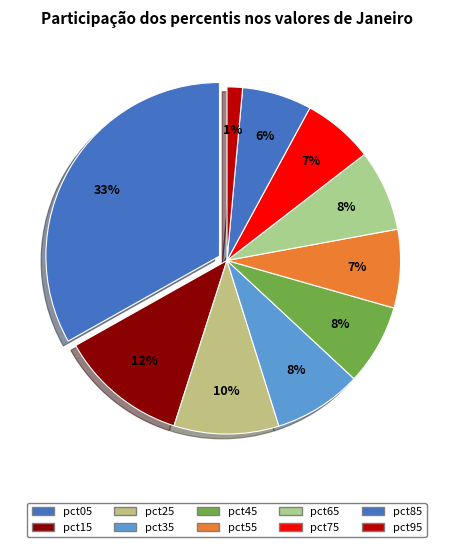

What percentage is the pct65 slice, to the nearest percent?

8%